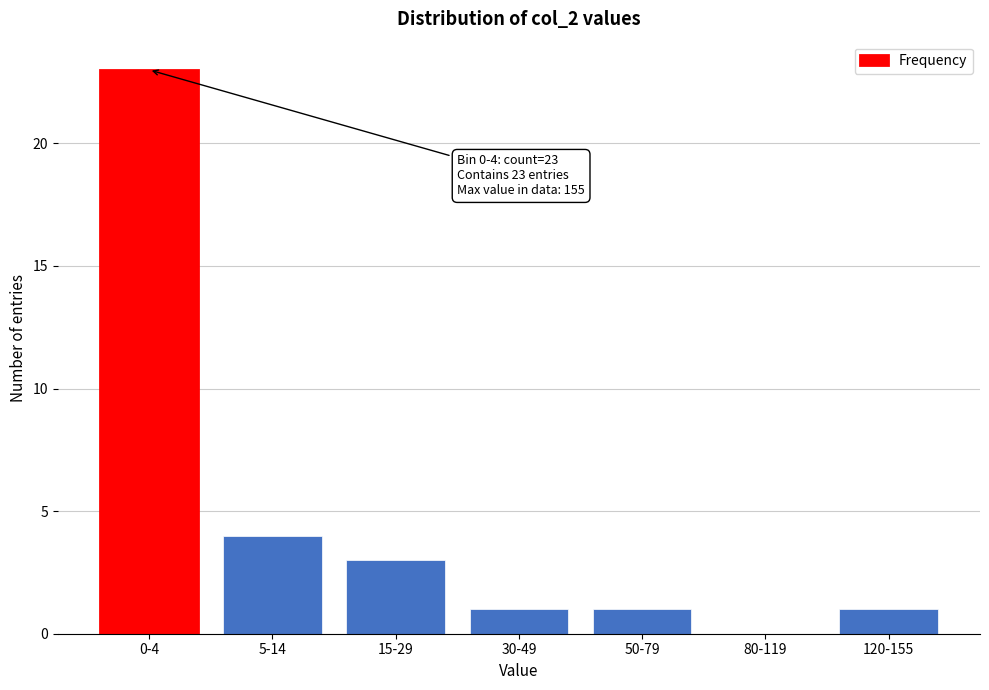

Reading right to left, extract all data points from this chart.

120-155=1	80-119=0	50-79=1	30-49=1	15-29=3	5-14=4	0-4=23